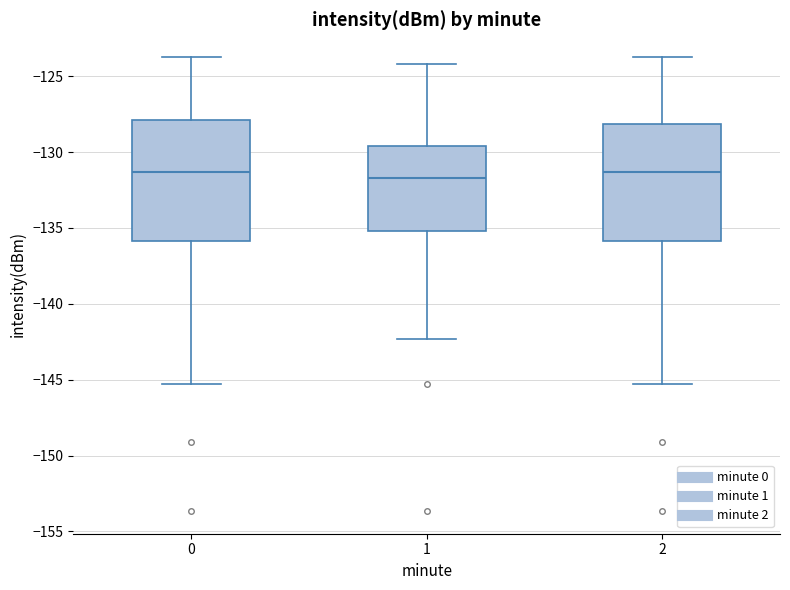

Reading left to right, read every box against the y-axis: the position of its median line, the range the box covers, and the ends of its whiskers. The values are not printed on the chart, so give them approximately, as read against the axis.

0: median -131.5, box -136.0 to -128.0, whiskers -145.5 to -123.5
1: median -131.5, box -135.0 to -129.5, whiskers -142.5 to -124.0
2: median -131.5, box -136.0 to -128.0, whiskers -145.5 to -123.5